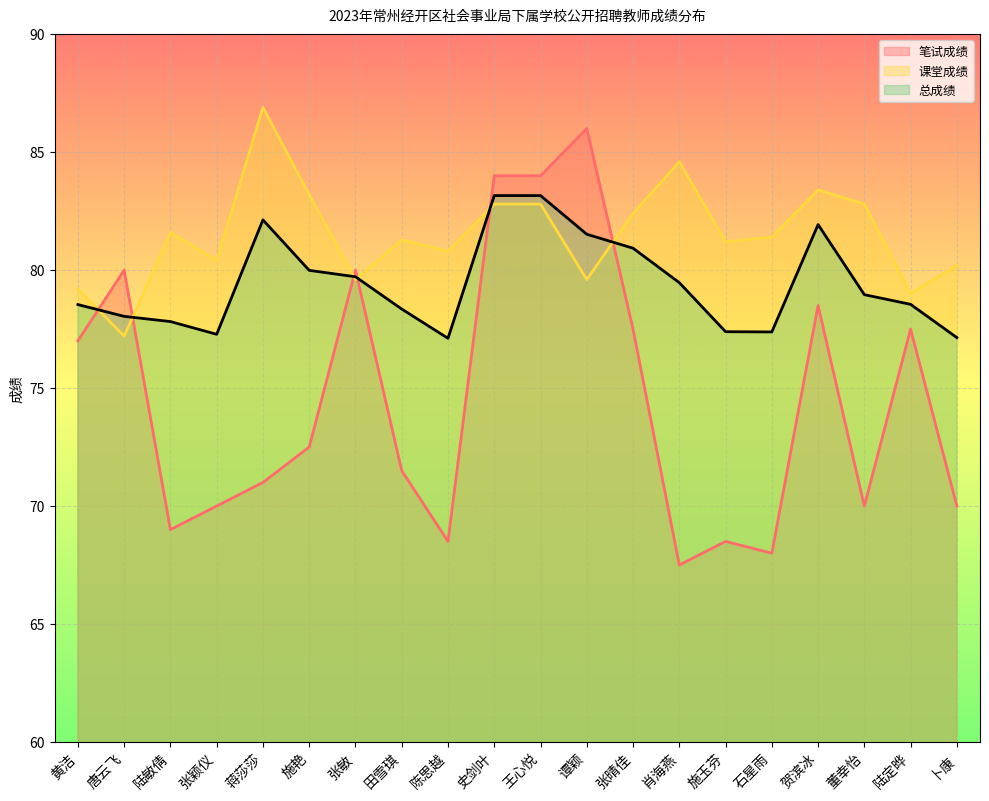

List the series in order of their overall mean, lowest first.

笔试成绩, 总成绩, 课堂成绩